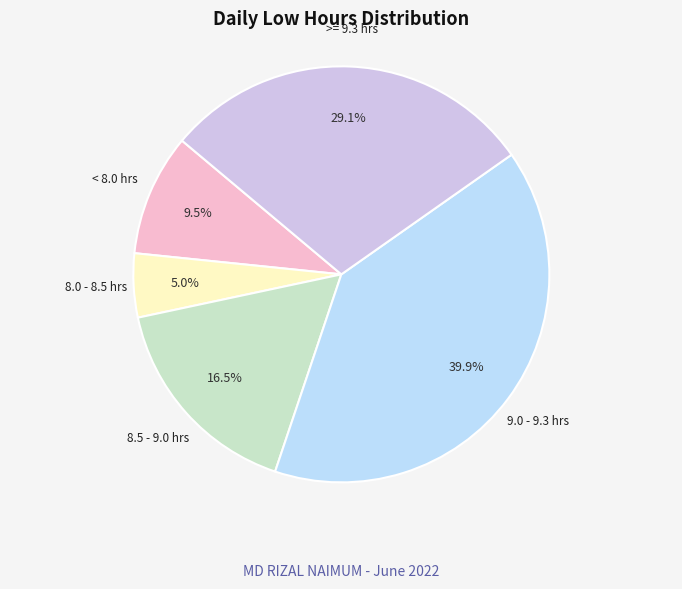

Approximately how many times larger is the value at 8.5 - 9.0 hrs compared to >= 9.3 hrs?

0.6